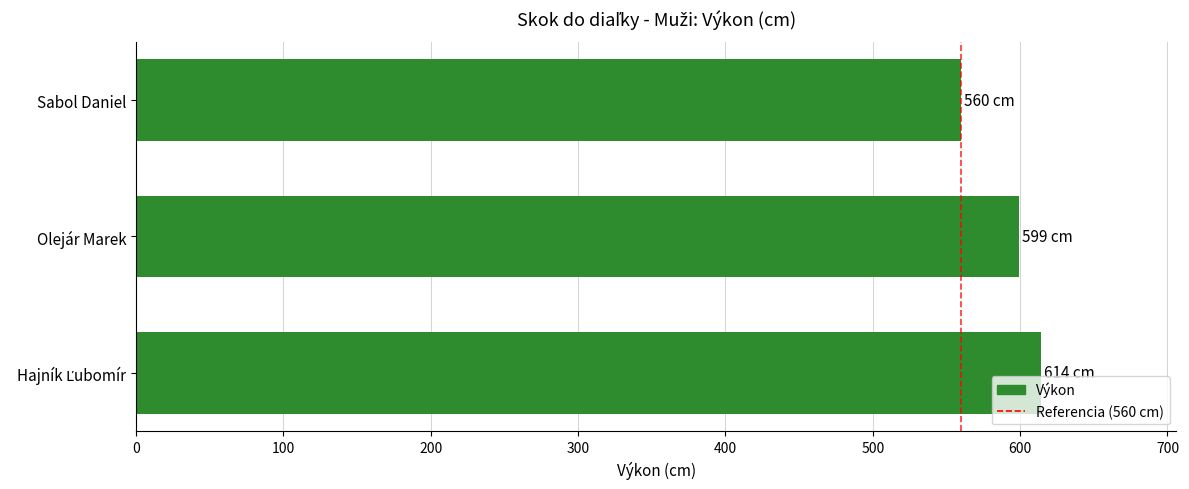

Where is the data nearest to the value 587?

Olejár Marek